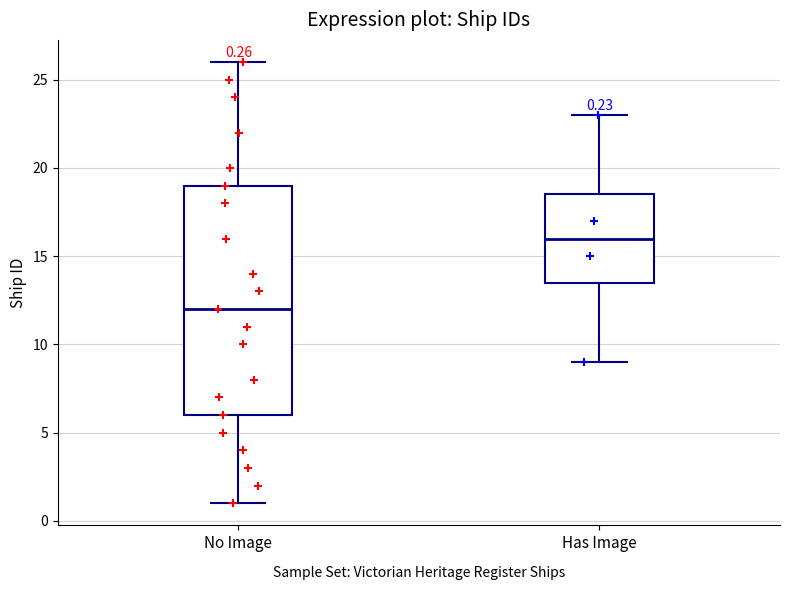

Comparing the boxes themselves (not the whiskers), which one is the tallest?

No Image